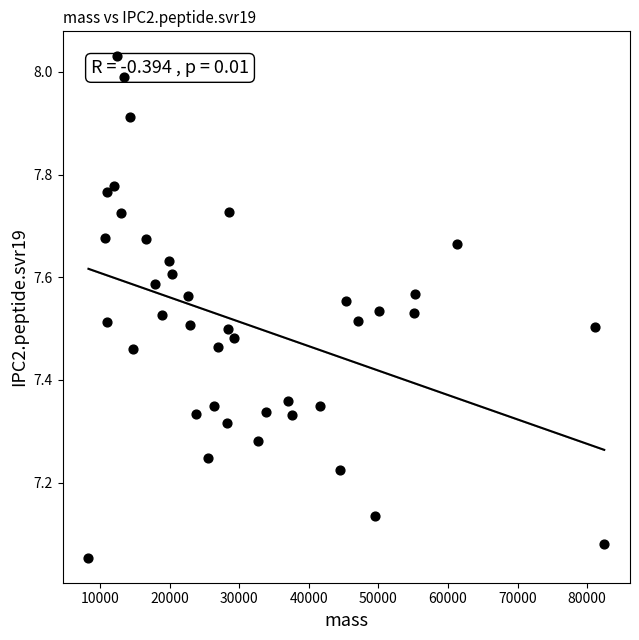

What is the range of X values (max minus min)?

74106.2